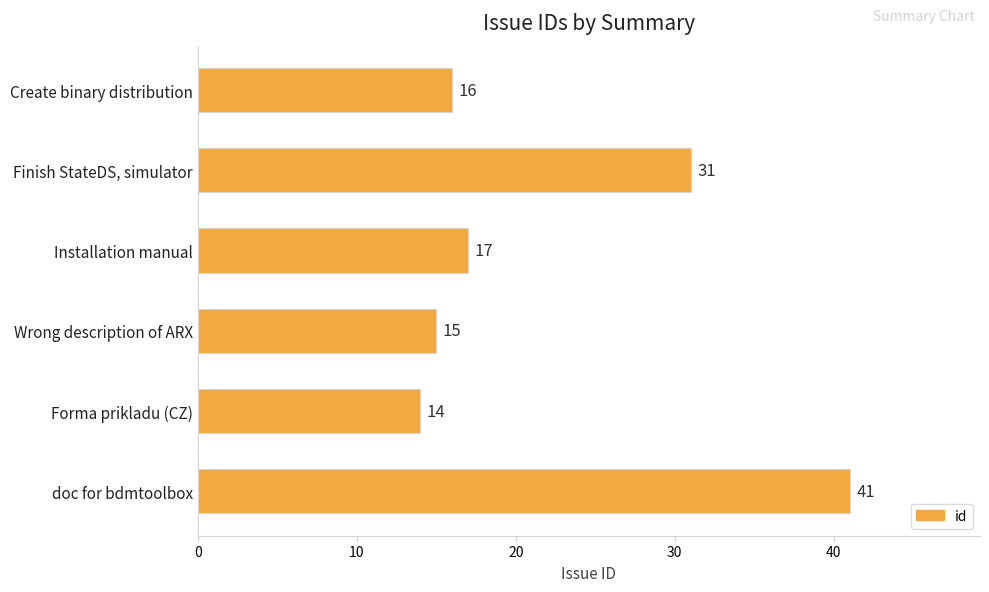

What is the ratio of the value at doc for bdmtoolbox to the value at Installation manual?

2.4